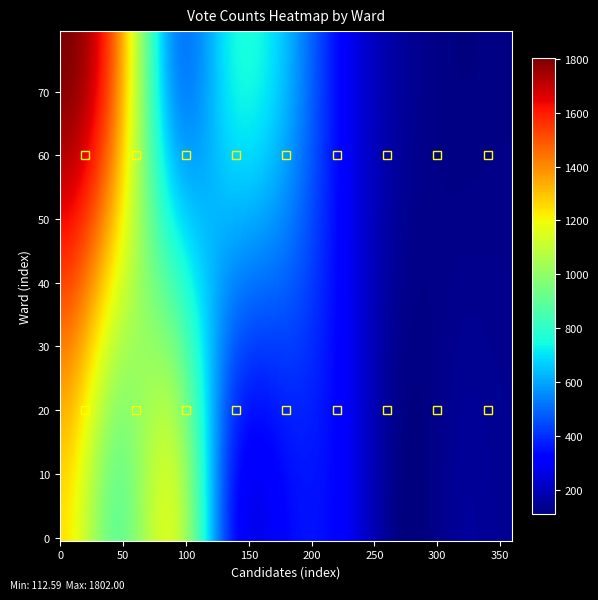

Which series has the largest total across all categories?

7